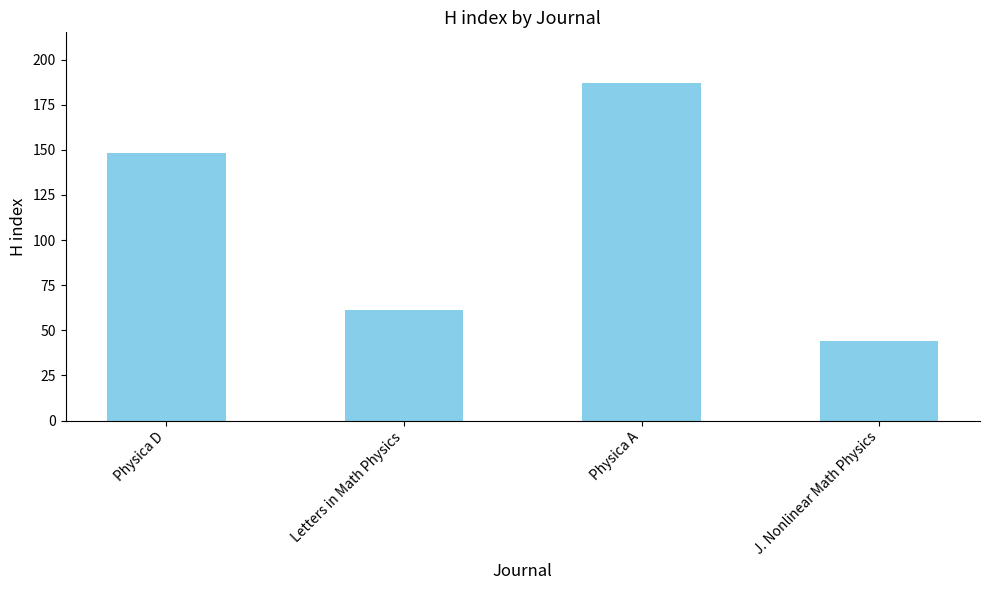

Which label corresponds to the largest value in the chart?

Physica A